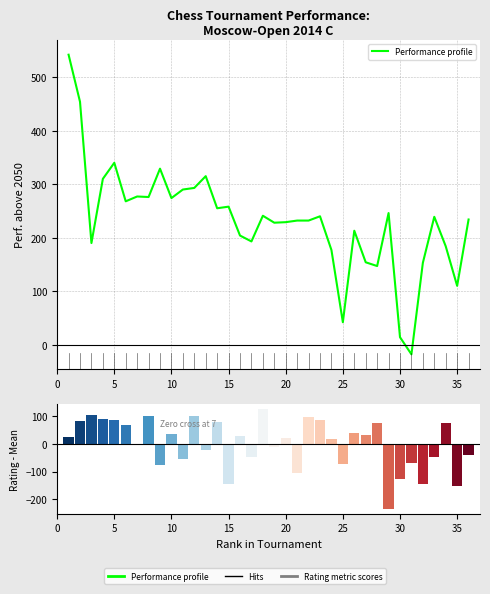

How many bars are there in total?

36